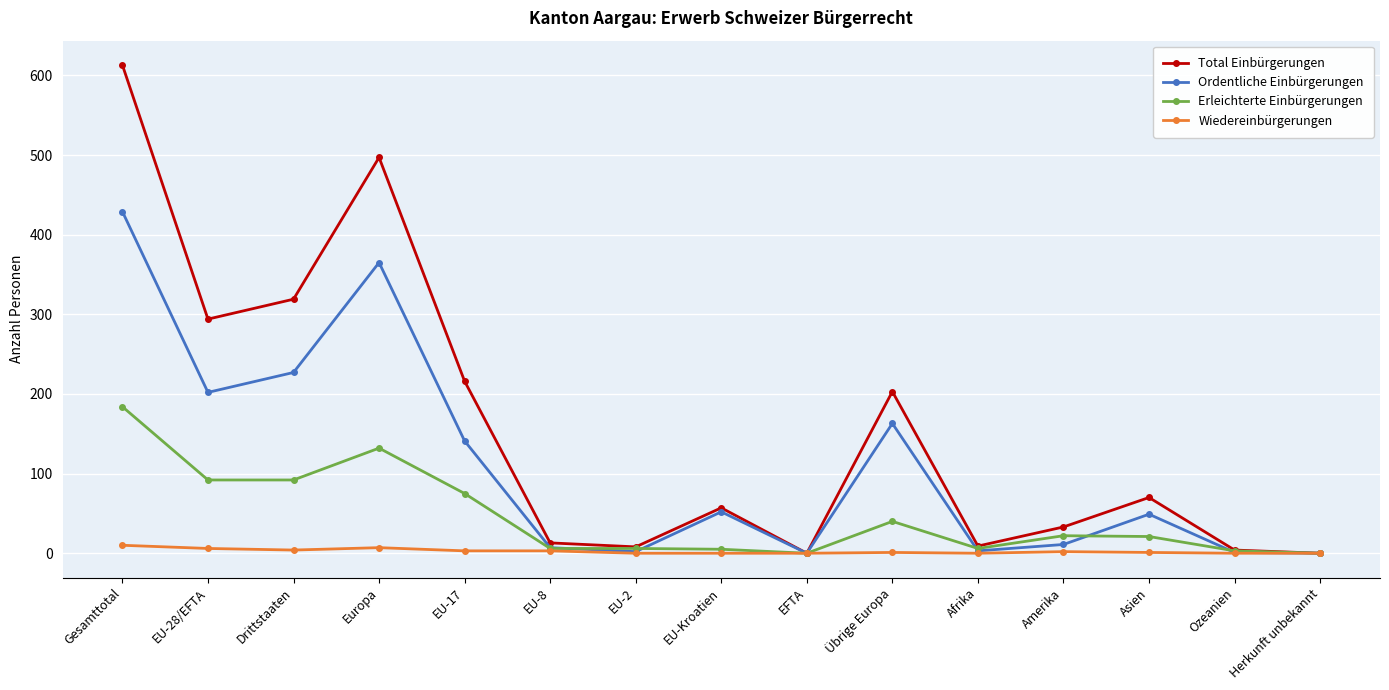

Where does the Ordentliche Einbürgerungen series first go above 49?

Gesamttotal